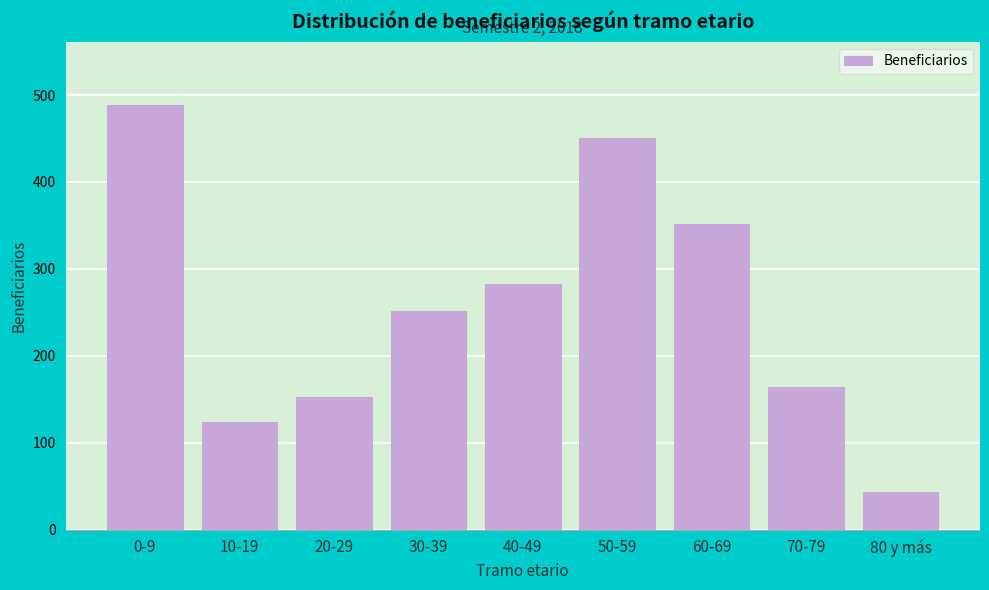

Reading left to right, transcribe all the data shown in this chart.

0-9=488	10-19=124	20-29=153	30-39=252	40-49=283	50-59=451	60-69=352	70-79=164	80 y más=43